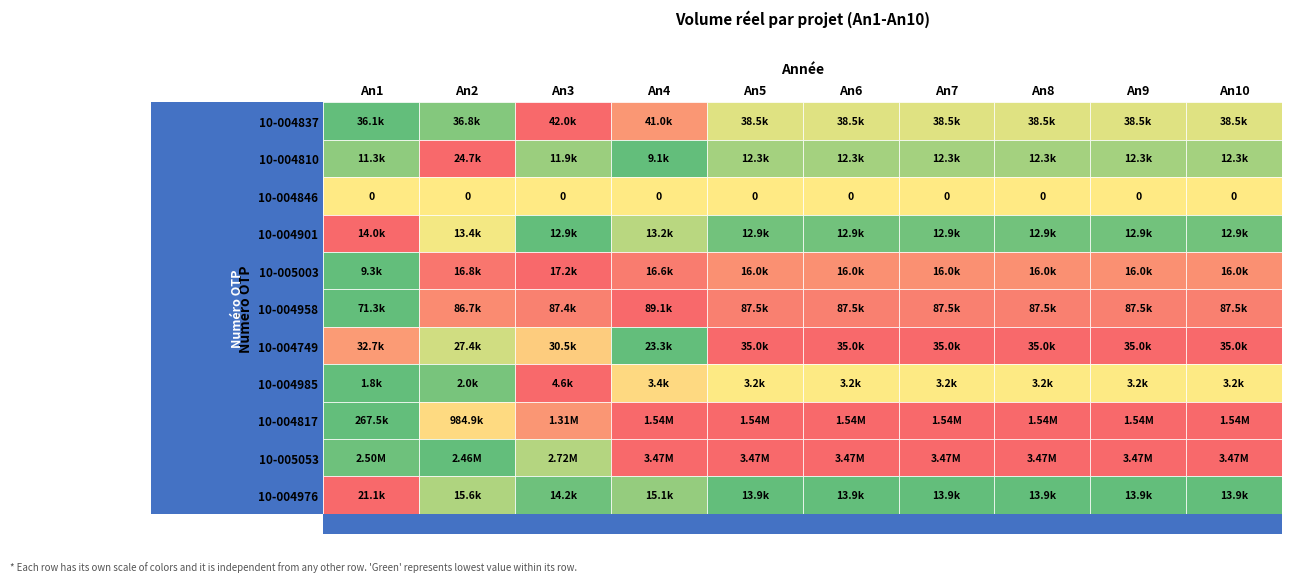

Which series has the largest total across all categories?

10-005053